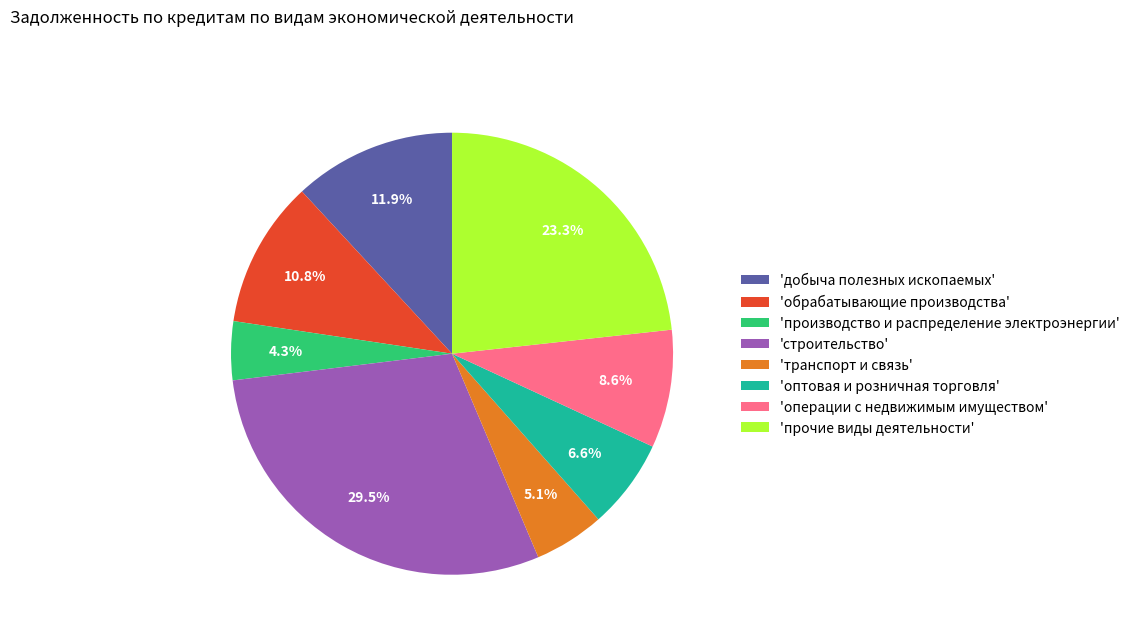

Rank the categories by value from lowest to highest.

'производство и распределение электроэнергии', 'транспорт и связь', 'оптовая и розничная торговля', 'операции с недвижимым имуществом', 'обрабатывающие производства', 'добыча полезных ископаемых', 'прочие виды деятельности', 'строительство'